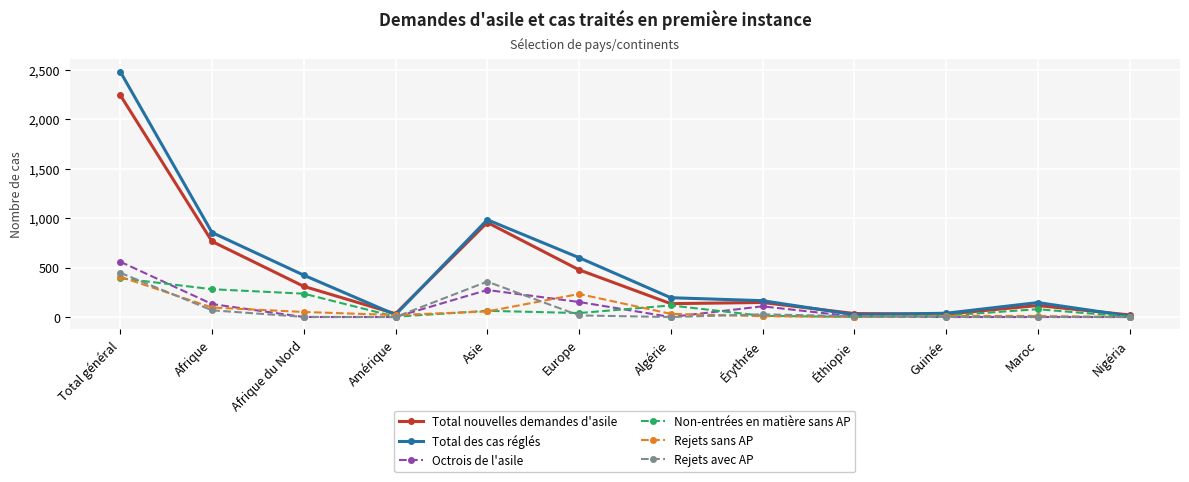

What is the label of the 2nd point from the right?

Maroc